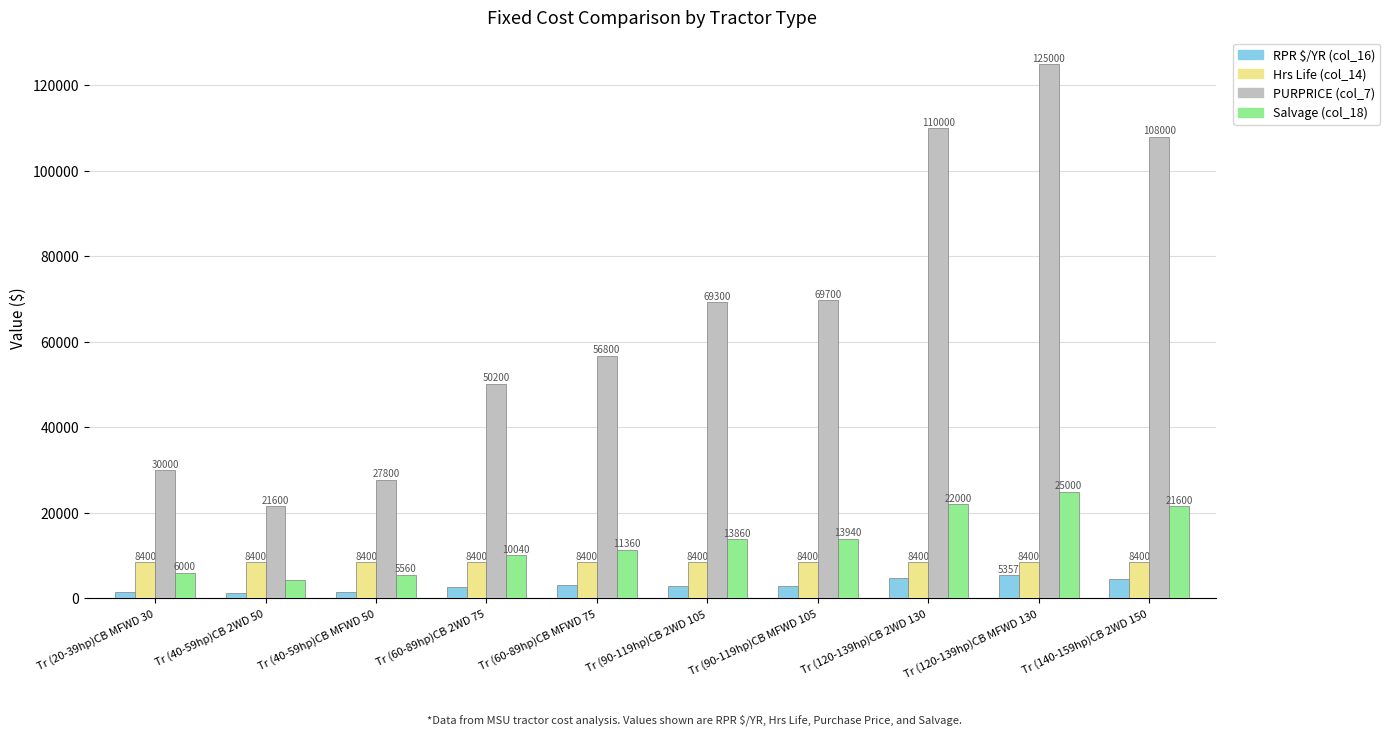

Which label corresponds to the largest value in the chart?

Tr (120-139hp)CB MFWD 130